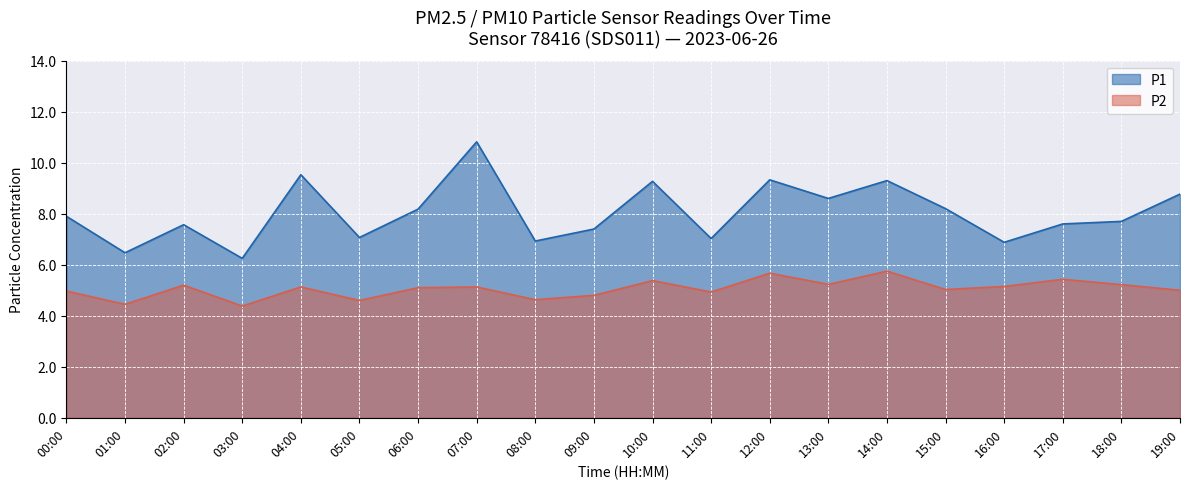

True or false: P2 has a value of 5.0 at 00:00.

True